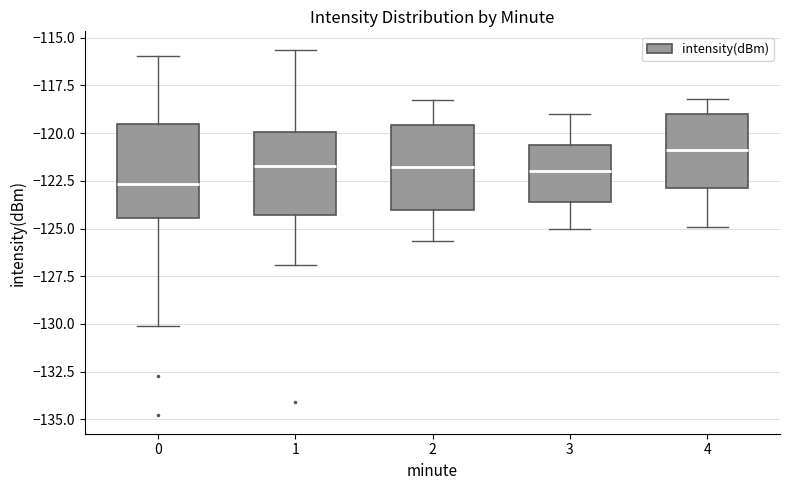

Which box's median line is the highest?

4